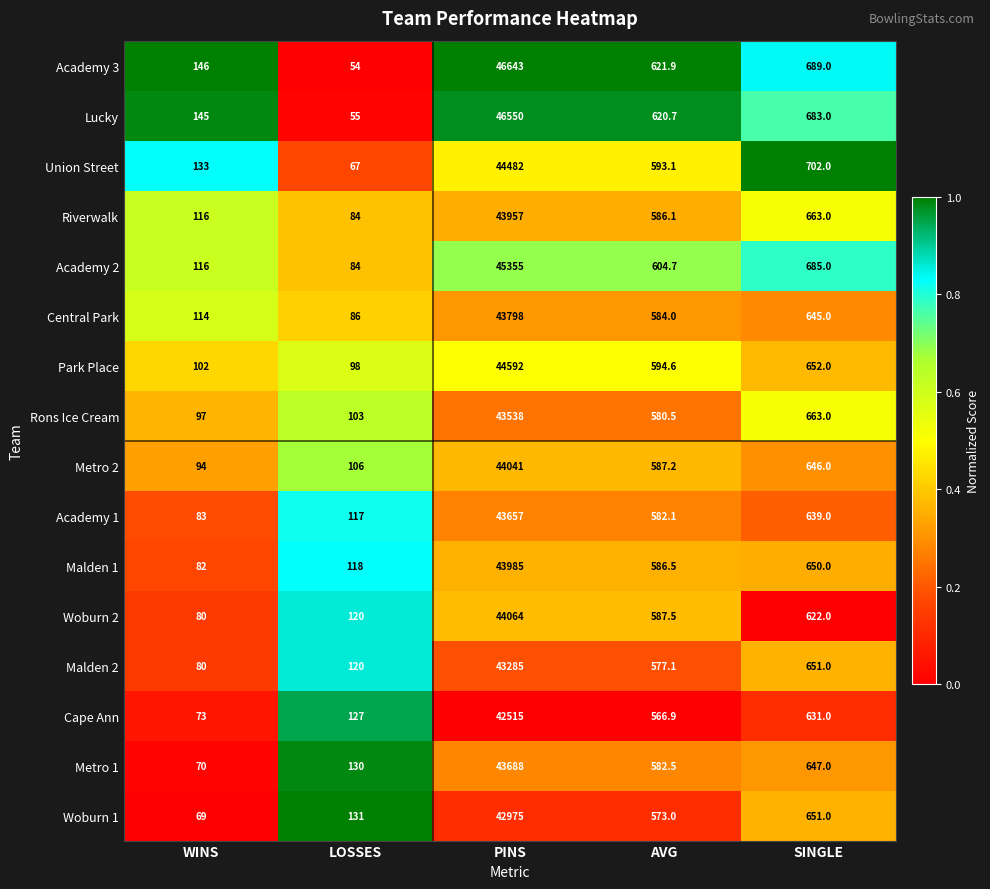

Which series has the largest total across all categories?

Academy 3